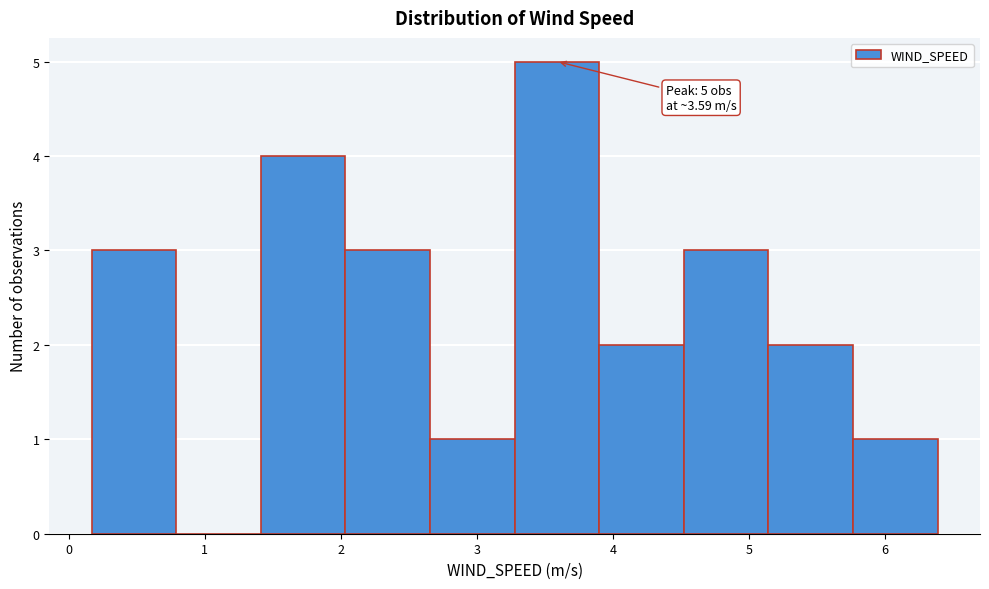

Over which range of the x-axis is the bar tallest?

3.3 to 3.9